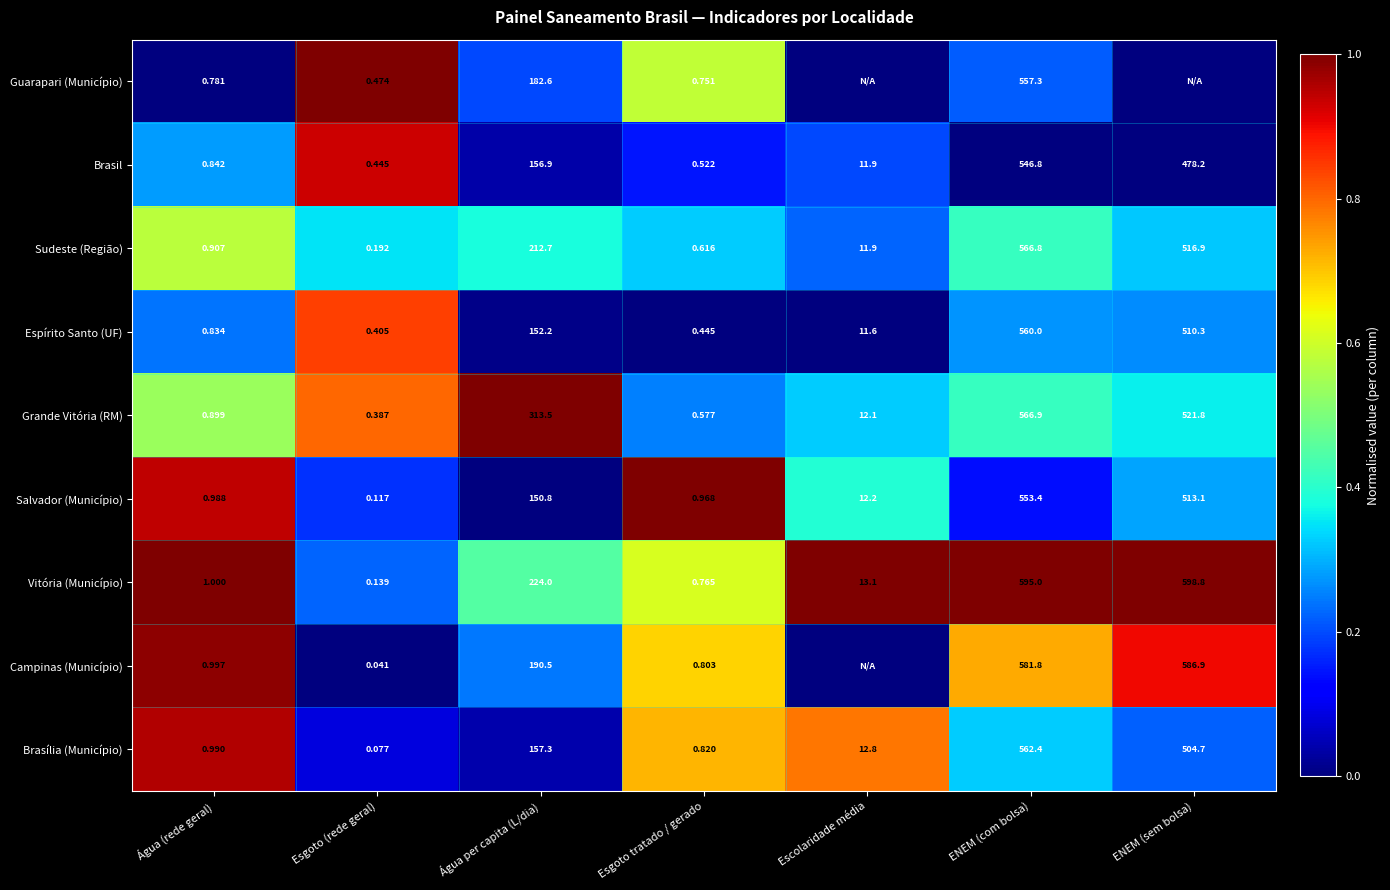

What is the maximum value shown in the chart?

1.0